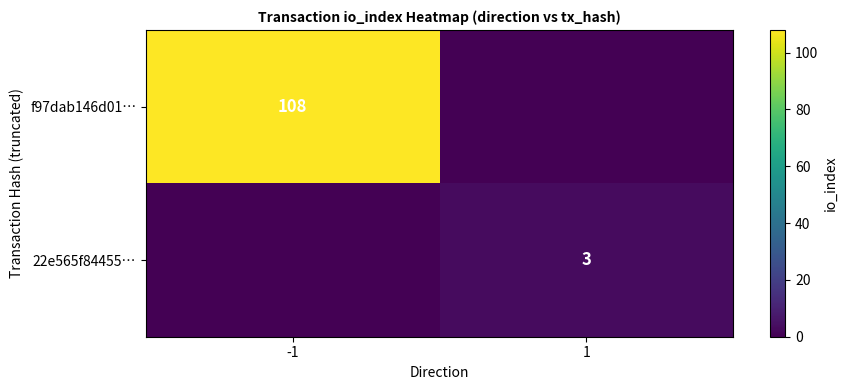

The value of f97dab146d01… at -1 is 142. True or false?

False